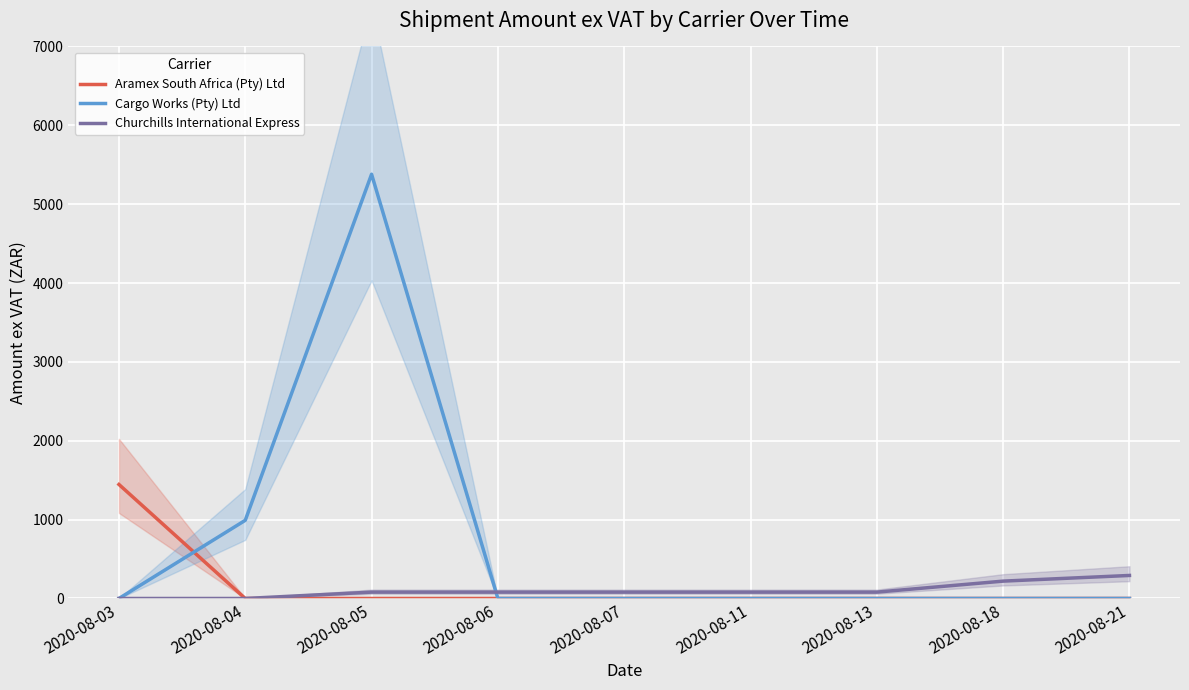

Rank the series at 2020-08-13 from highest to lowest value.

Churchills International Express, Aramex South Africa (Pty) Ltd, Cargo Works (Pty) Ltd